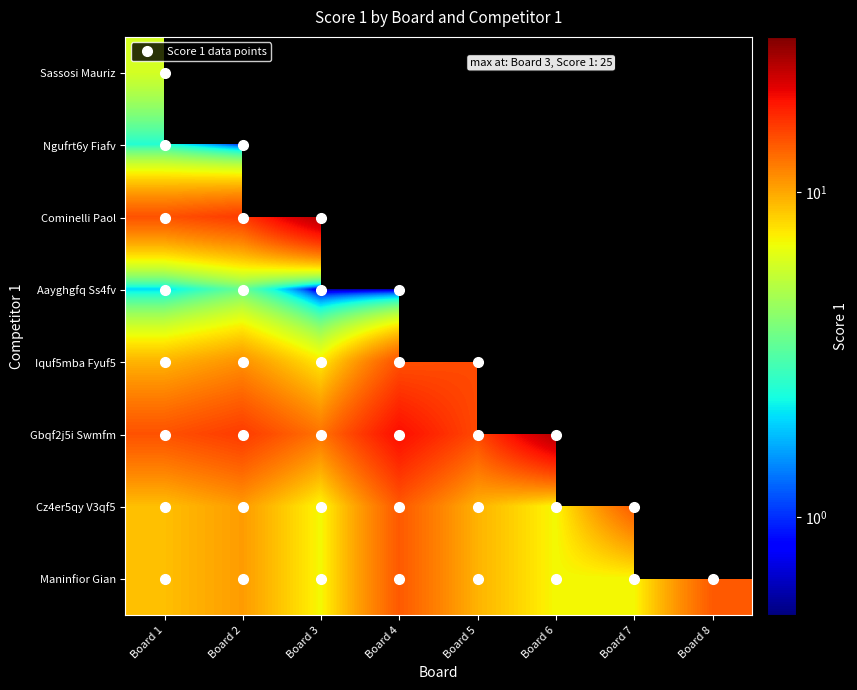

How many distinct data groups are displayed?

8